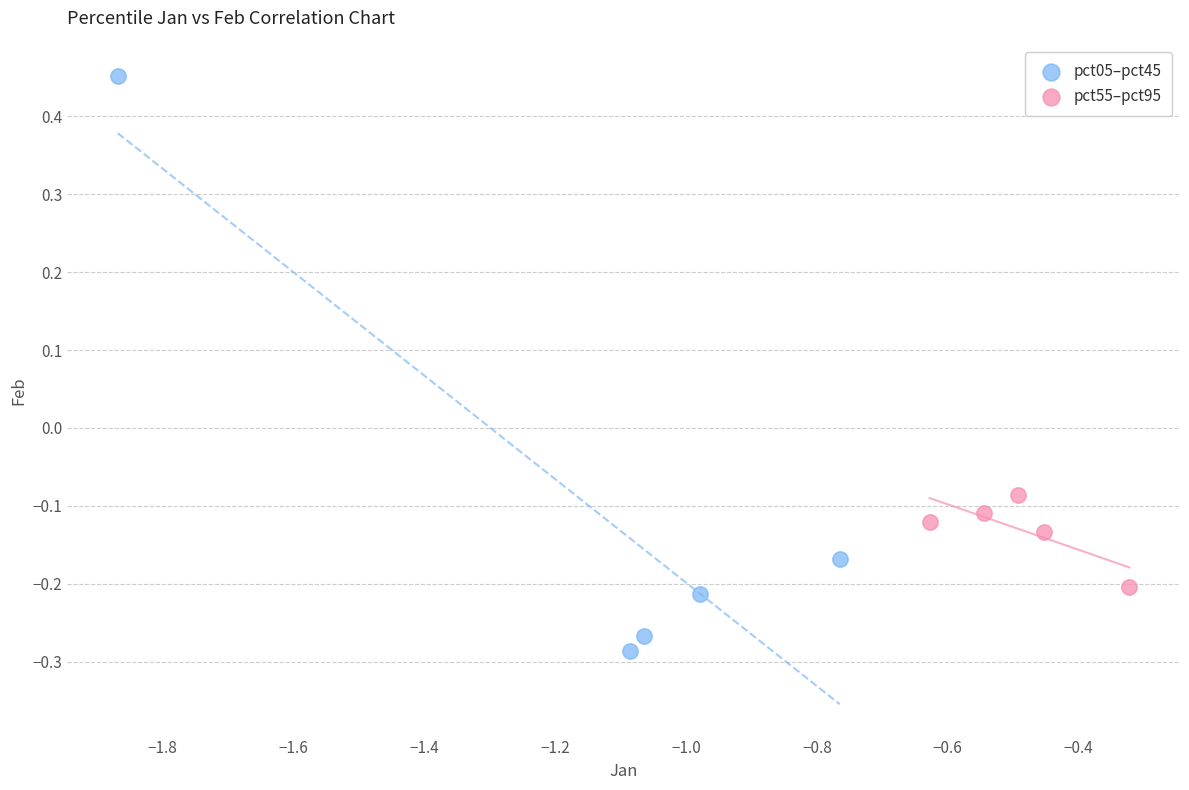

Which series contains the highest Y value?

pct05–pct45